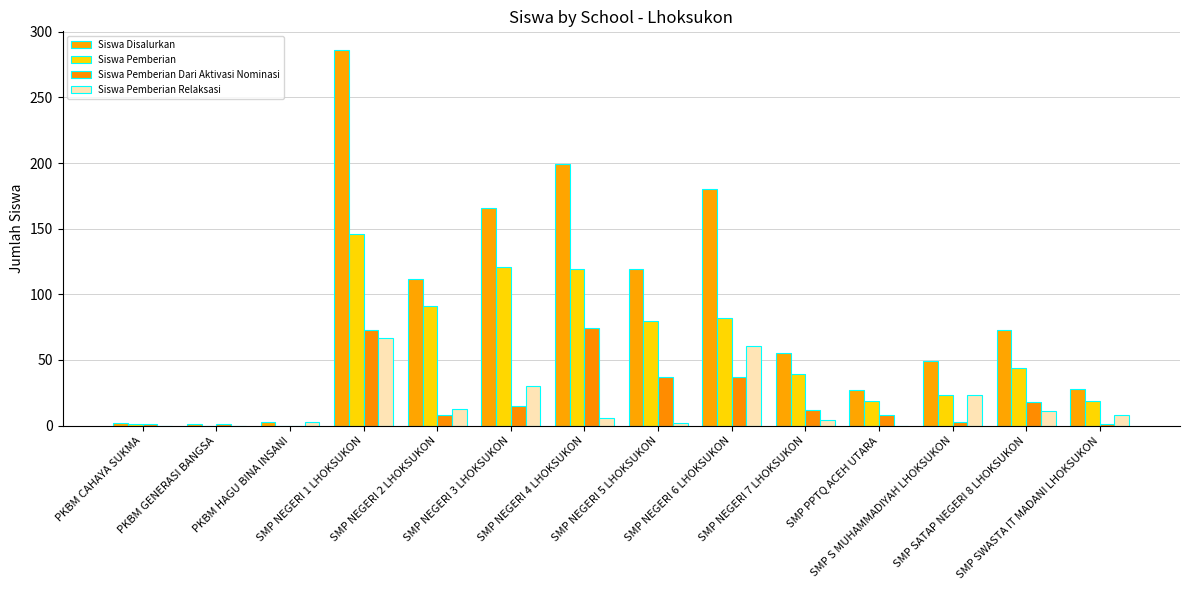

What is the difference between the second highest and minimum values in the Siswa Pemberian Dari Aktivasi Nominasi series?

73